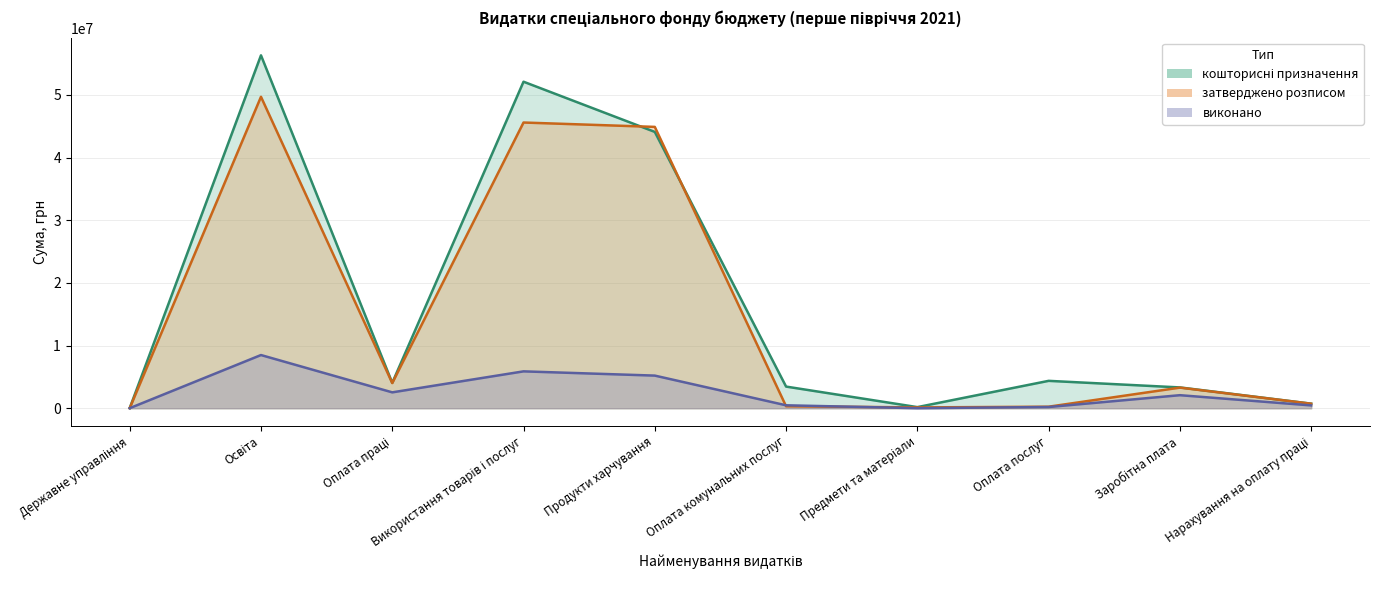

Where is кошторисні призначення nearest to the value 28166261?

Продукти харчування